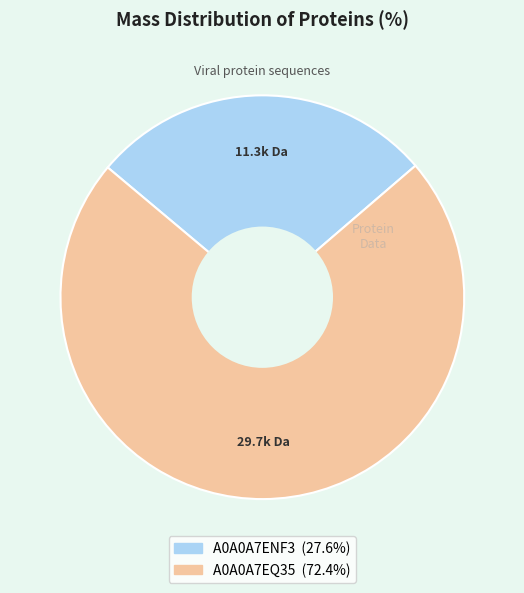

Is there a majority slice in this chart?

Yes